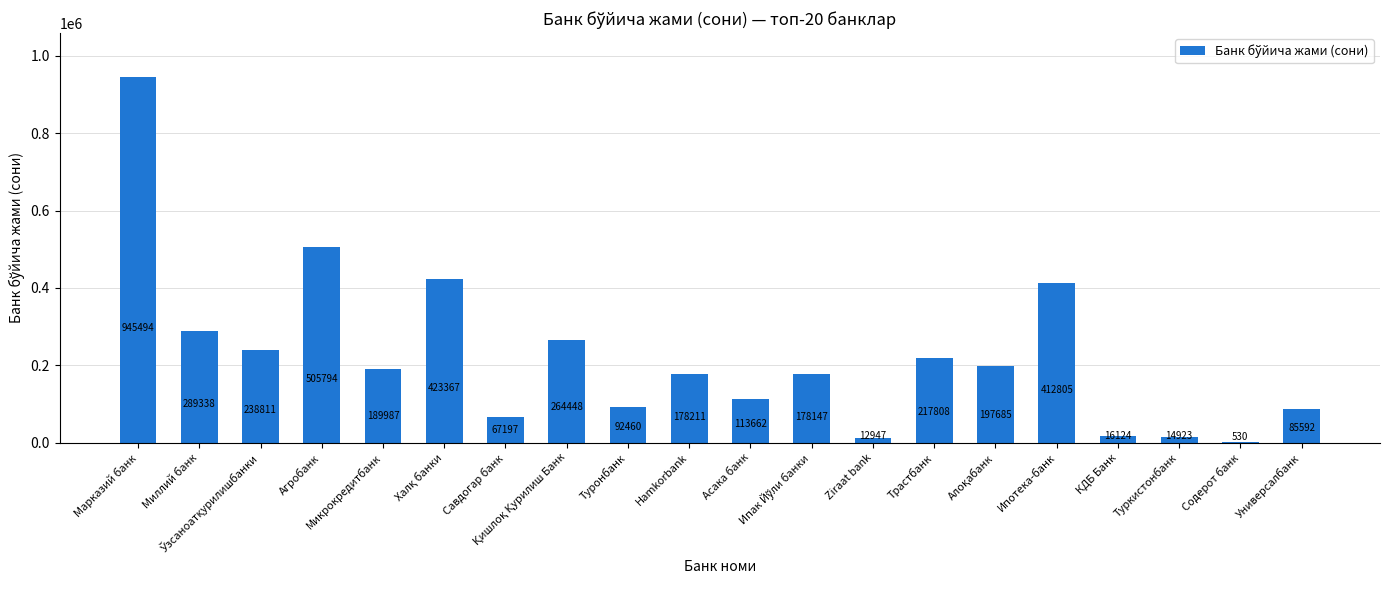

What is the change in value from Туронбанк to Асака банк?

+21202